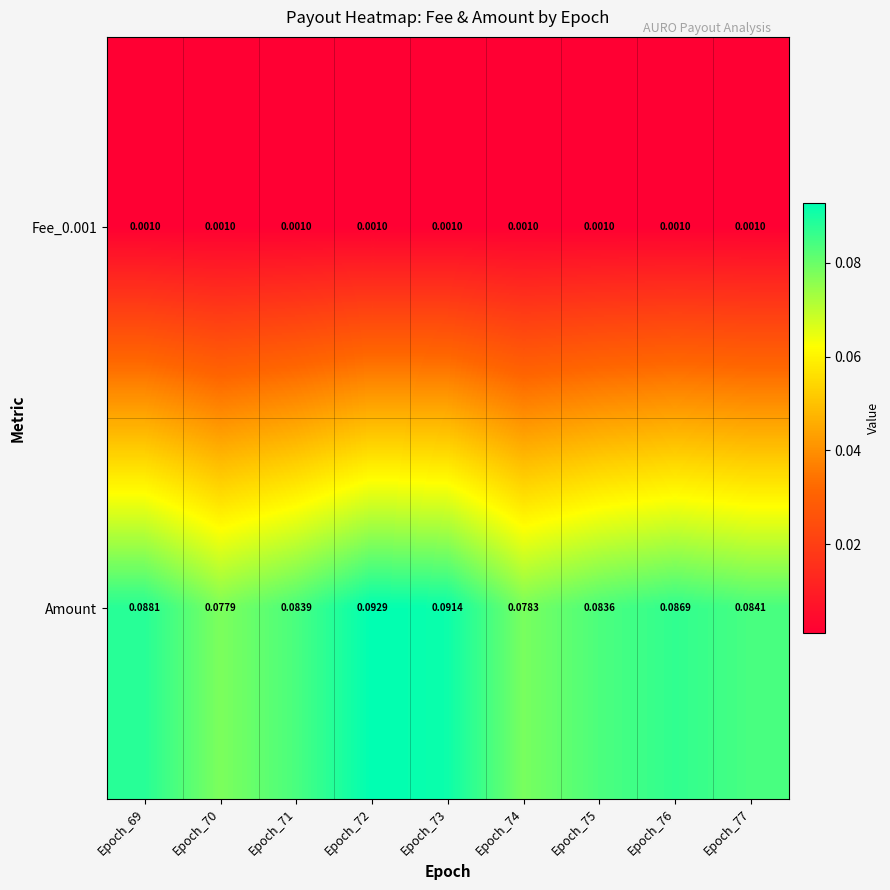

Is the value of Amount at Epoch_75 greater than the value of Fee_0.001 at Epoch_74?

Yes